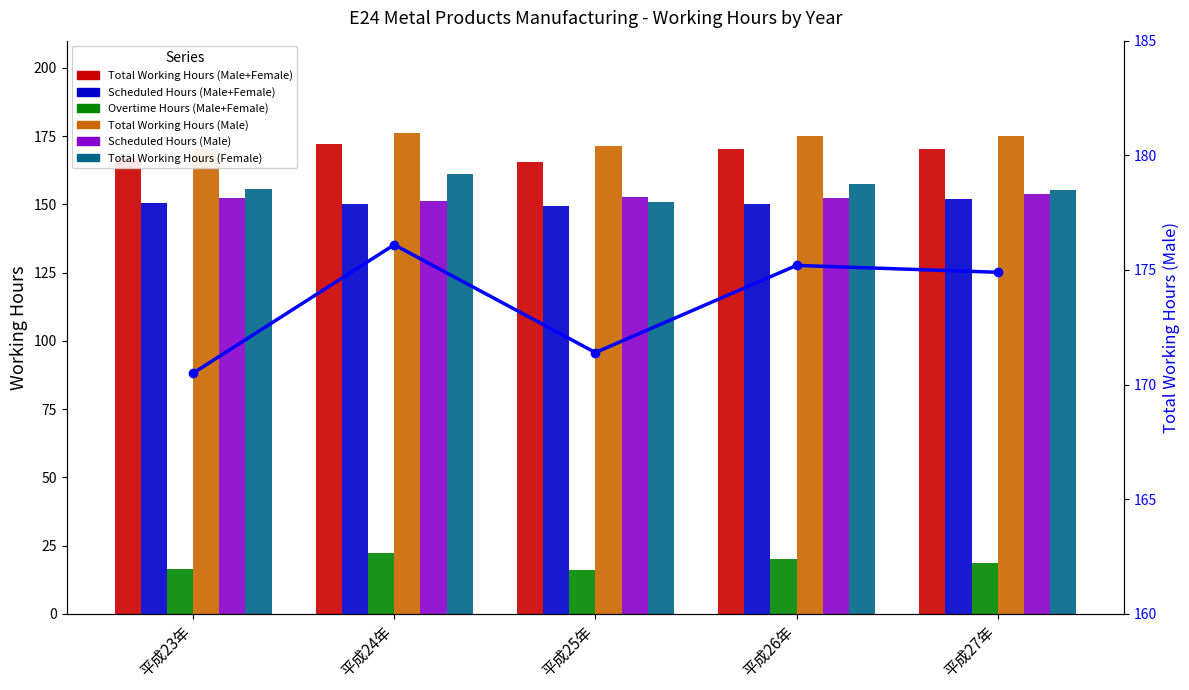

At which label does Scheduled Hours (Male) first exceed 152?

平成23年